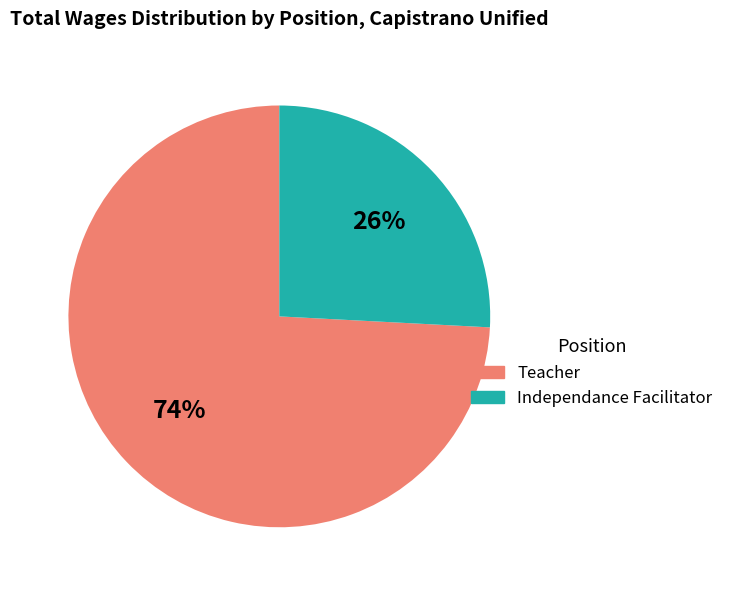

What is the largest slice in the pie chart?

Teacher